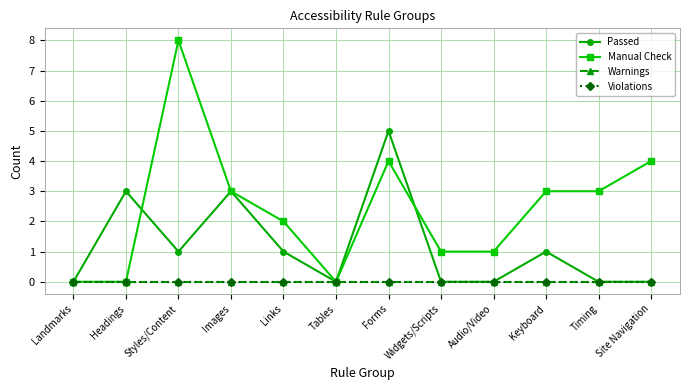

What is the total value across all series at Timing?

3